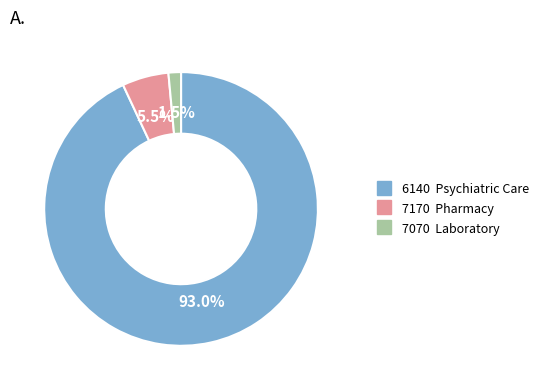

To the nearest percent, what is the difference between the largest and smallest slice percentages?

92%